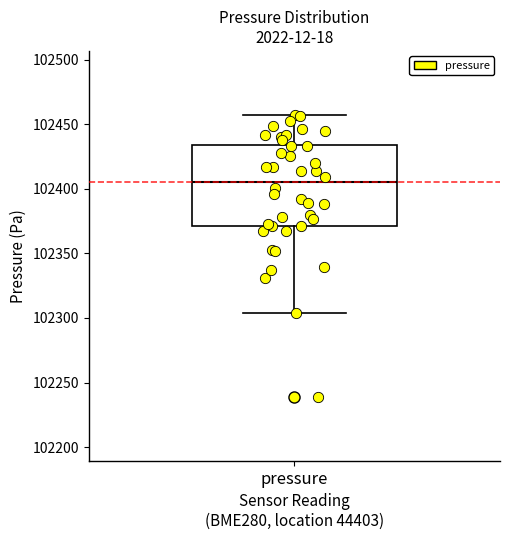

Transcribe this box plot: give where the median line is, the range the box spans, and where the two whiskers end, as read against the y-axis. The values are not printed on the chart, so give them approximately, as read against the axis.

median 102405, box 102370 to 102435, whiskers 102305 to 102455